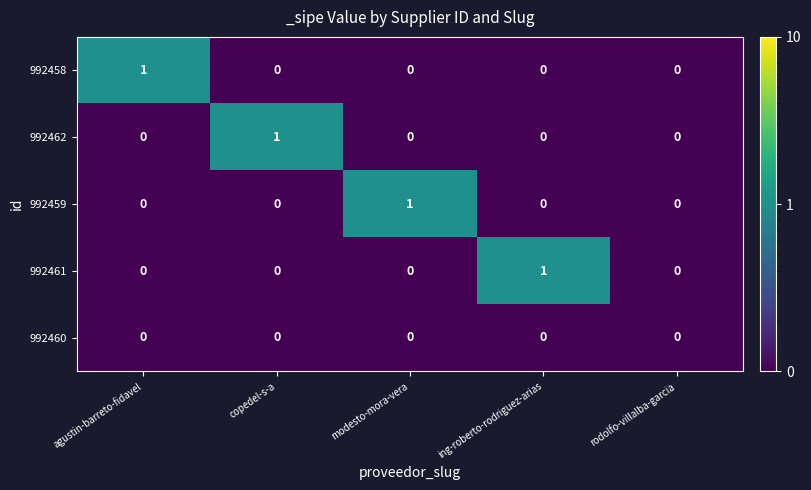

The value of 992461 at rodolfo-villalba-garcia is 0. True or false?

True